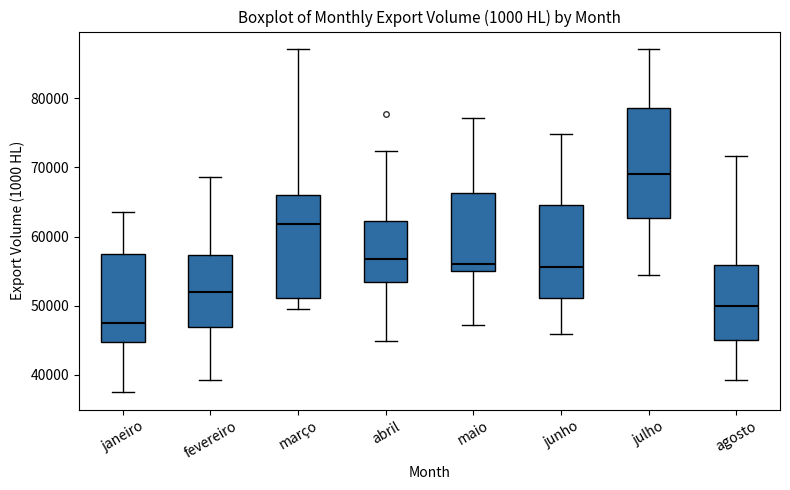

Reading left to right, read every box against the y-axis: the position of its median line, the range the box covers, and the ends of its whiskers. The values are not printed on the chart, so give them approximately, as read against the axis.

janeiro: median 47000, box 45000 to 57000, whiskers 37000 to 64000
fevereiro: median 52000, box 47000 to 57000, whiskers 39000 to 69000
março: median 62000, box 51000 to 66000, whiskers 49000 to 87000
abril: median 57000, box 53000 to 62000, whiskers 45000 to 72000
maio: median 56000, box 55000 to 66000, whiskers 47000 to 77000
junho: median 56000, box 51000 to 65000, whiskers 46000 to 75000
julho: median 69000, box 63000 to 79000, whiskers 54000 to 87000
agosto: median 50000, box 45000 to 56000, whiskers 39000 to 72000